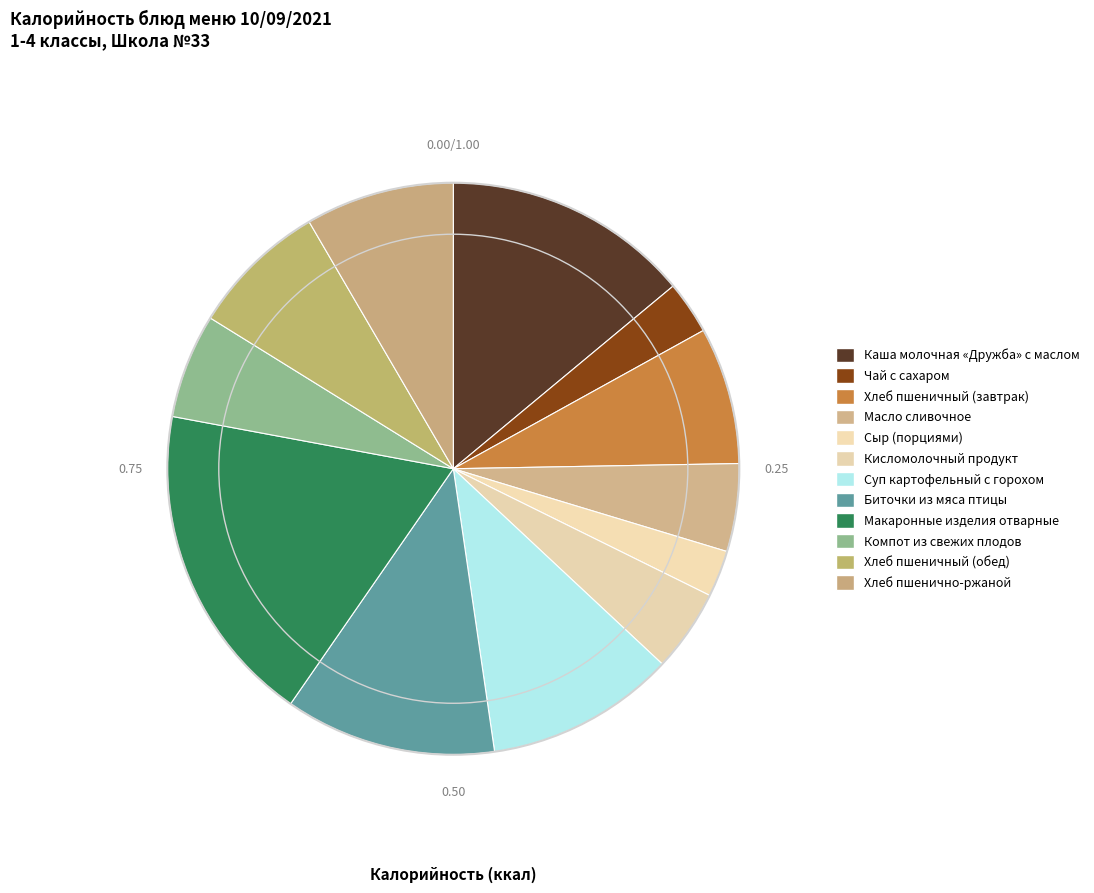

Which slice is the largest?

Макаронные изделия отварные